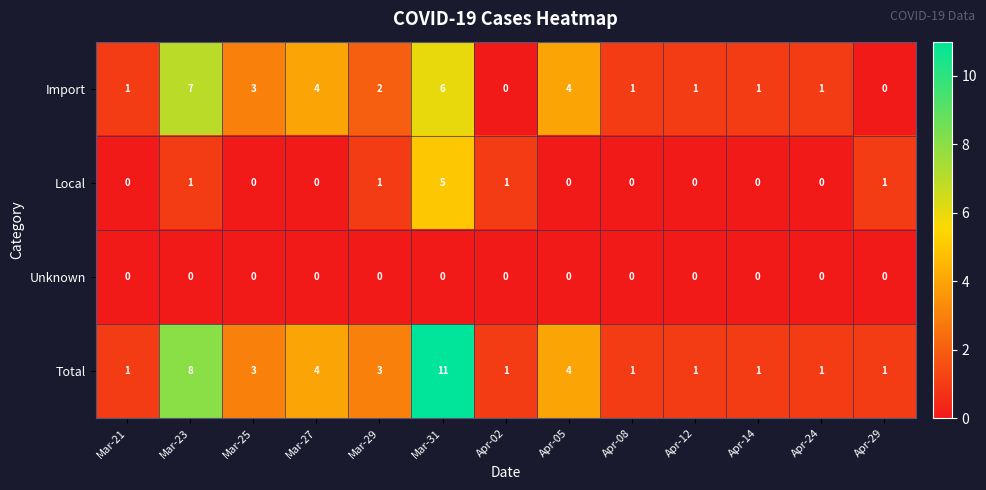

What is the difference between the maximum and minimum values in the Local series?

5